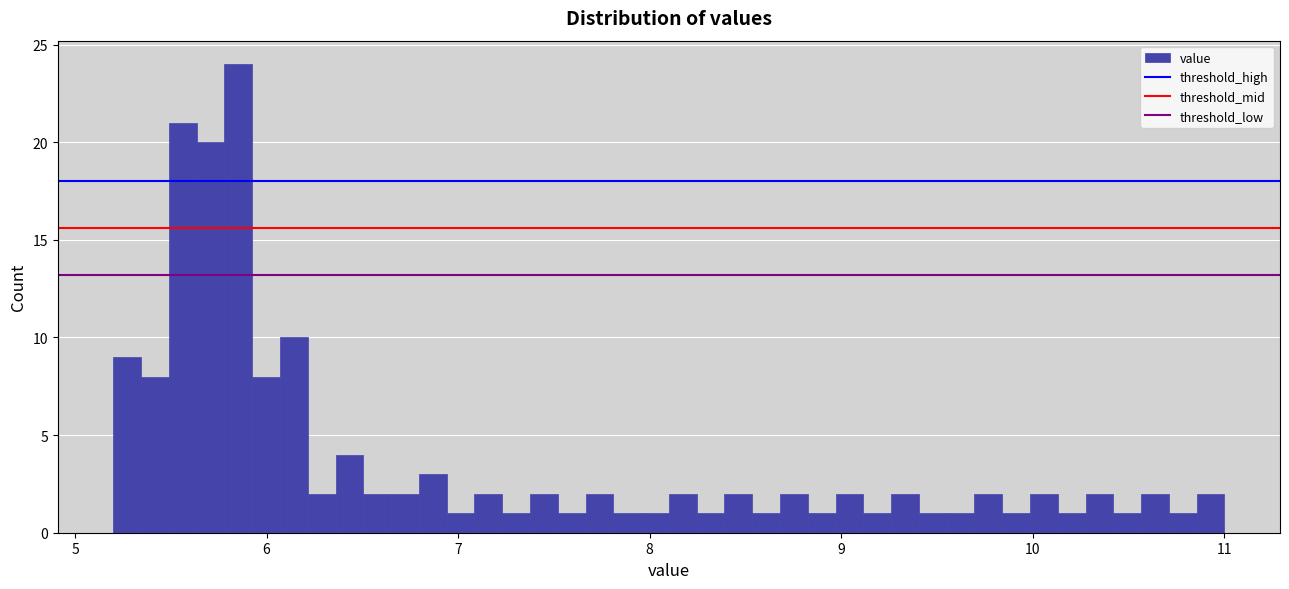

Around what value on the x-axis is the tallest bar? Give the approximate position of its centre, as read against the axis.

5.9